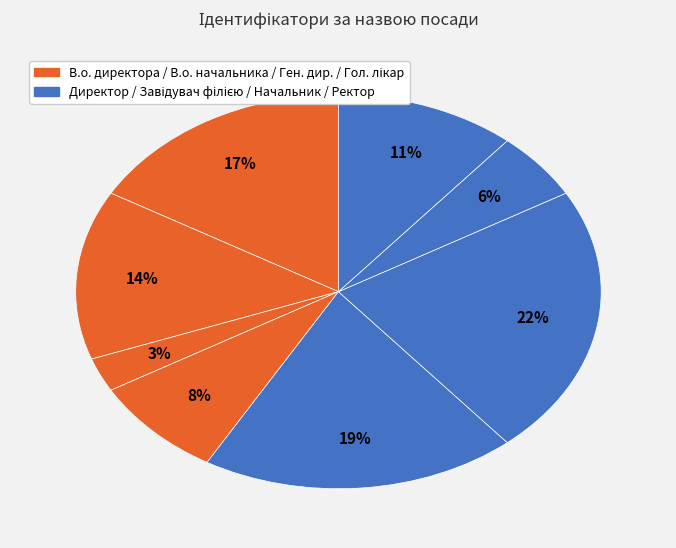

How many segments does this pie chart have?

8